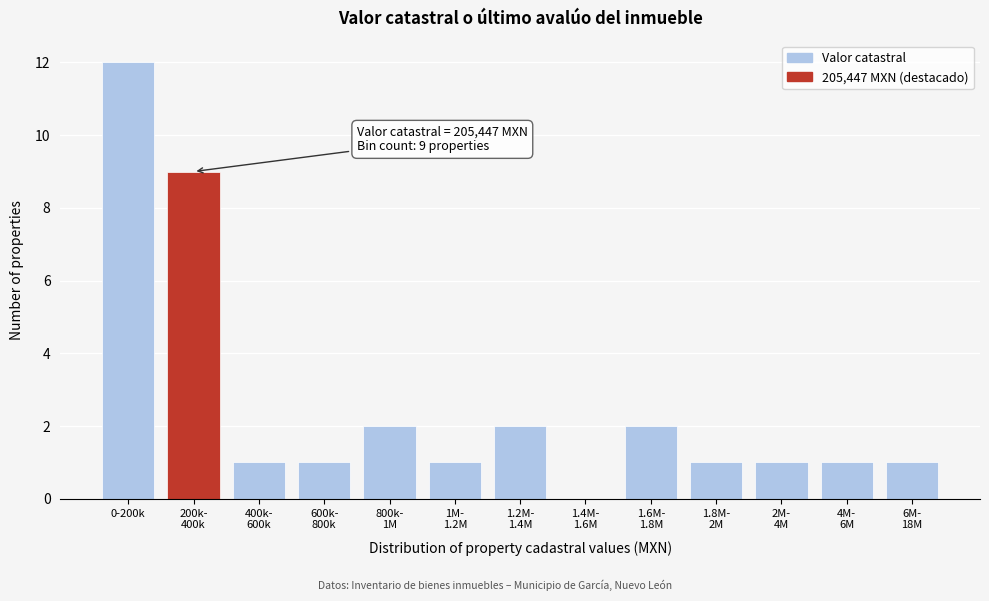

What is the greatest value displayed?

12